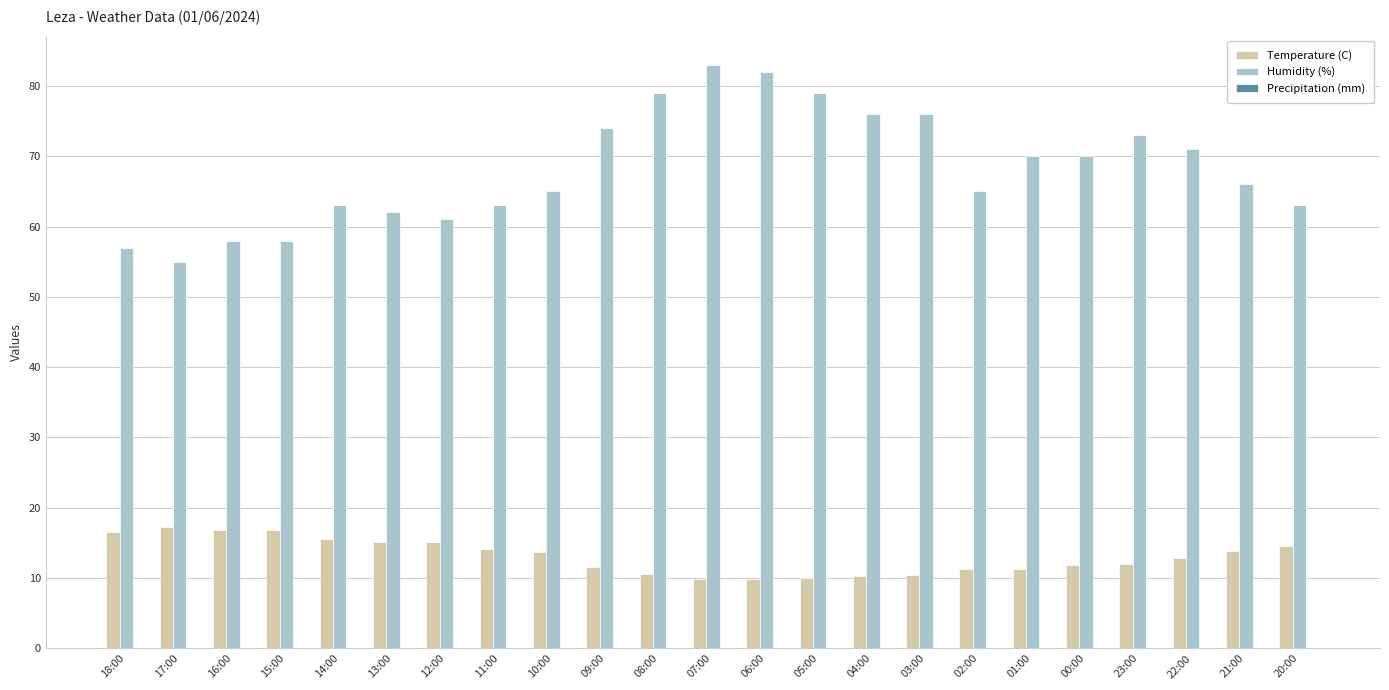

What is the sum of all Temperature (C) values?

301.4